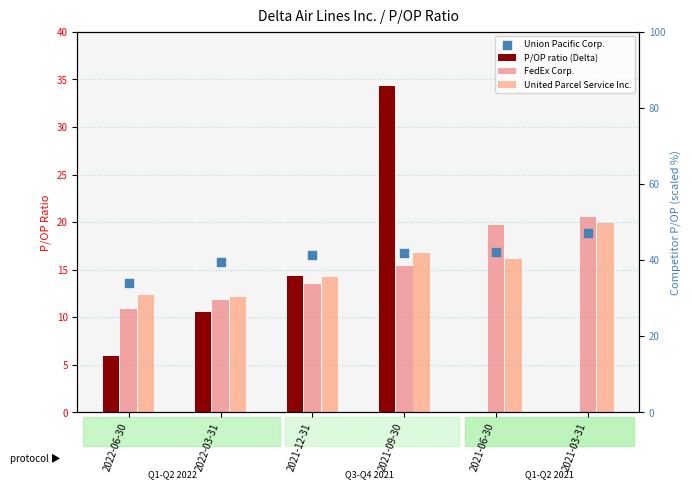

What are all the series names shown in the legend?

P/OP ratio (Delta), FedEx Corp., United Parcel Service Inc., Union Pacific Corp.